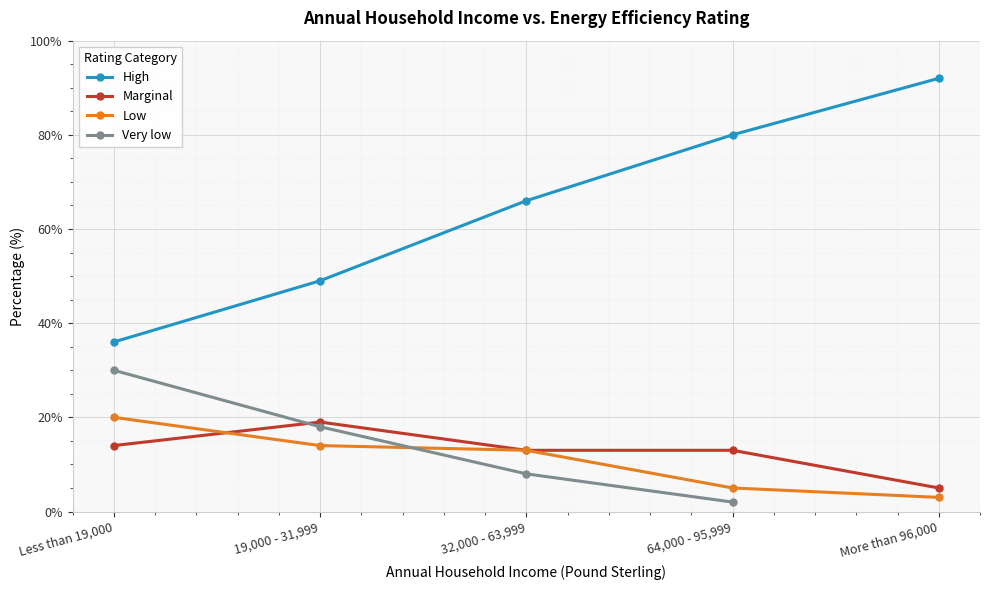

Where is Low nearest to the value 11?

32,000 - 63,999